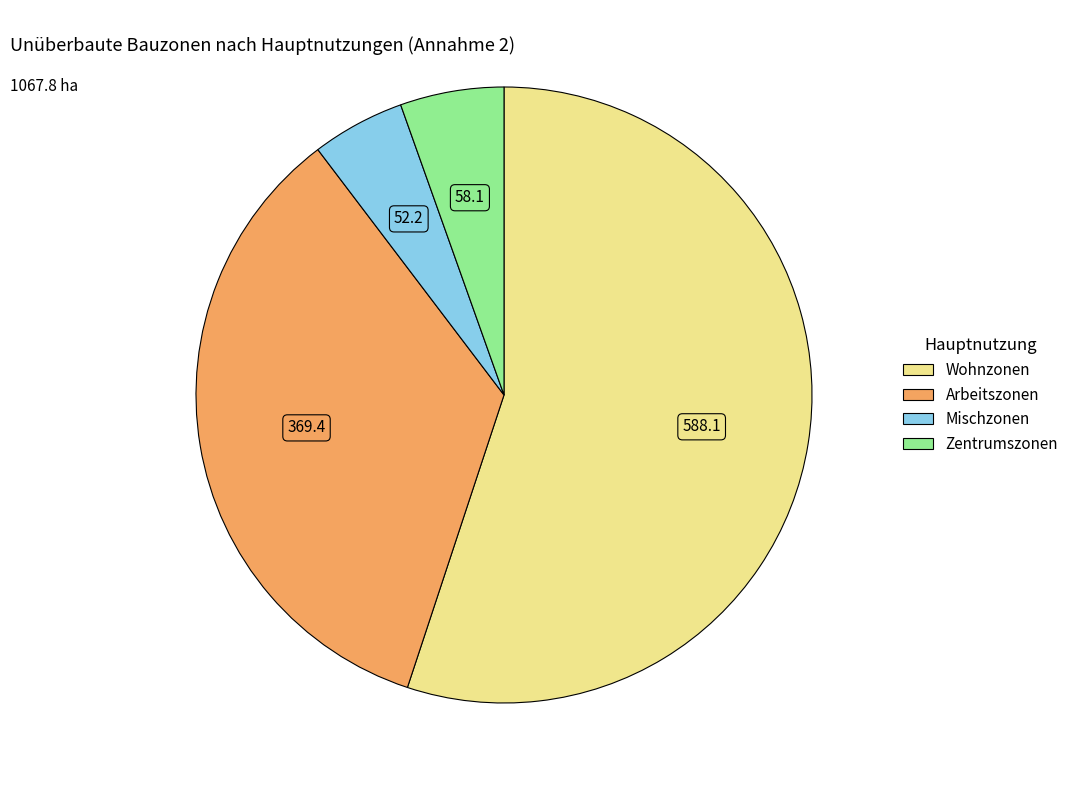

How many segments does this pie chart have?

4